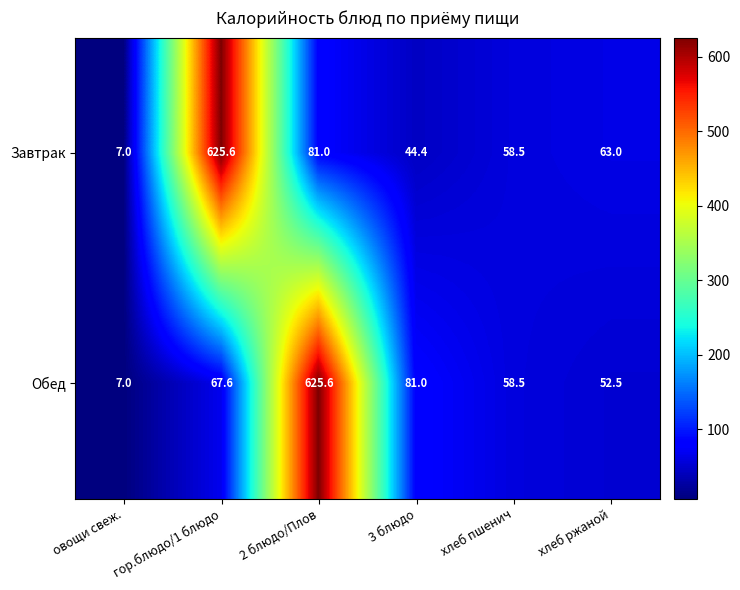

At which label does Обед reach its peak?

2 блюдо/Плов